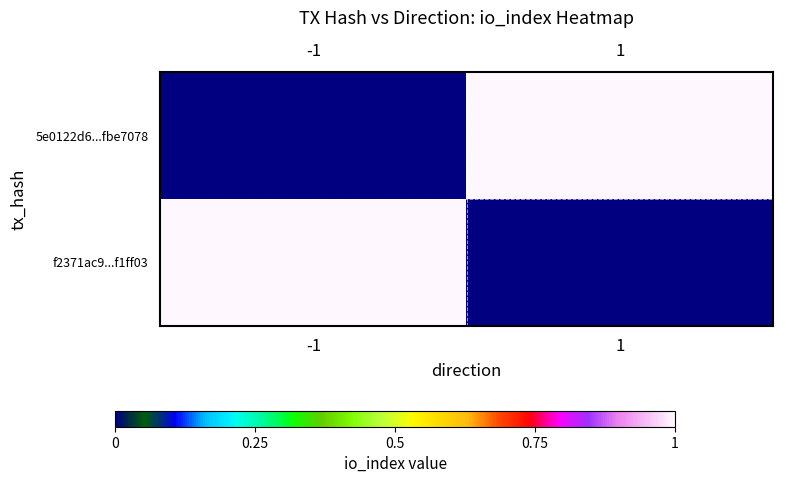

Reading left to right, extract all data points from this chart.

5e0122d6...fbe7078: -1=0	1=1
f2371ac9...f1ff03: -1=1	1=0